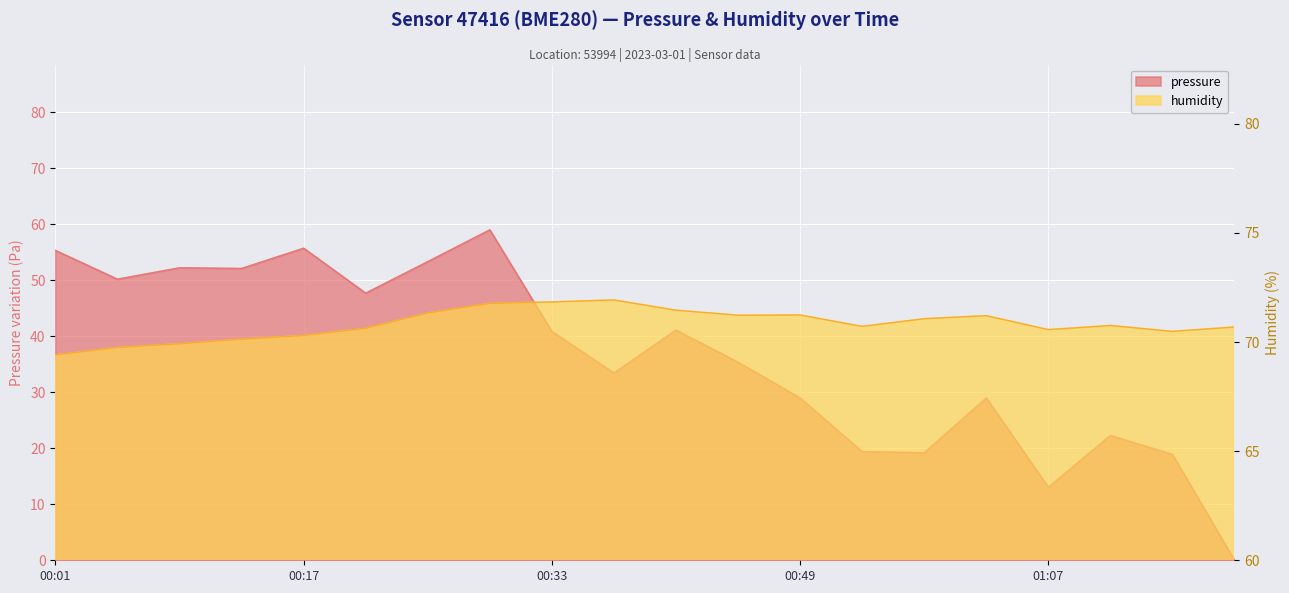

True or false: pressure and humidity cross at least once.

False